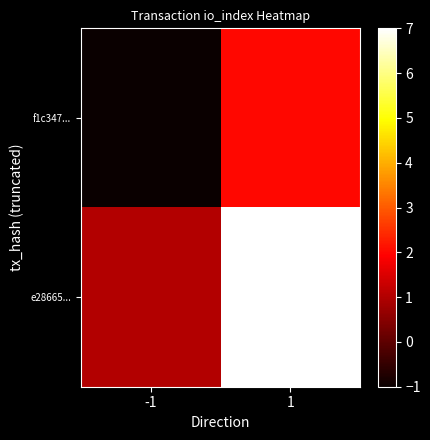

What is the minimum value shown in the chart?

-1